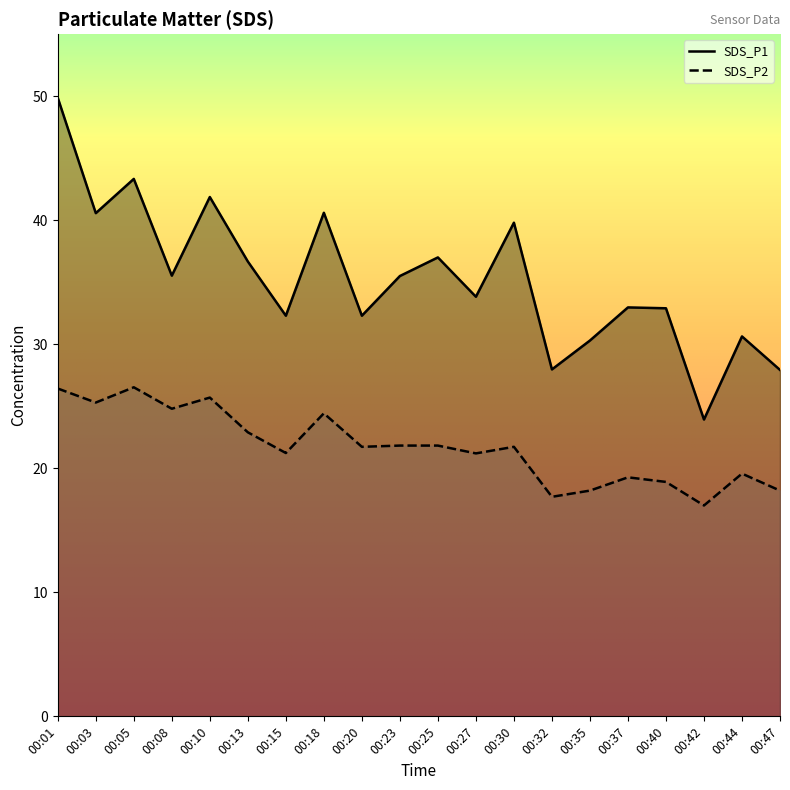

Between 00:03 and 00:20, which is larger?

00:03